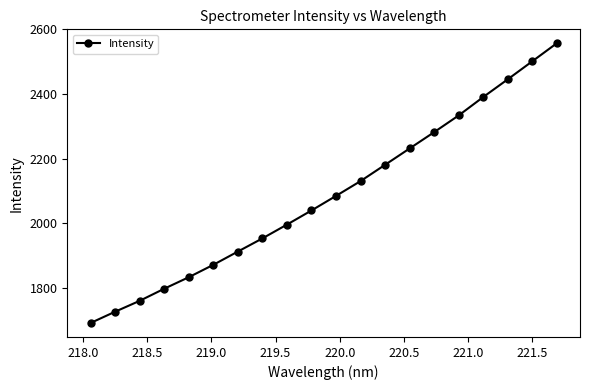

True or false: there are more than 2 points higher than both neighbors.

False